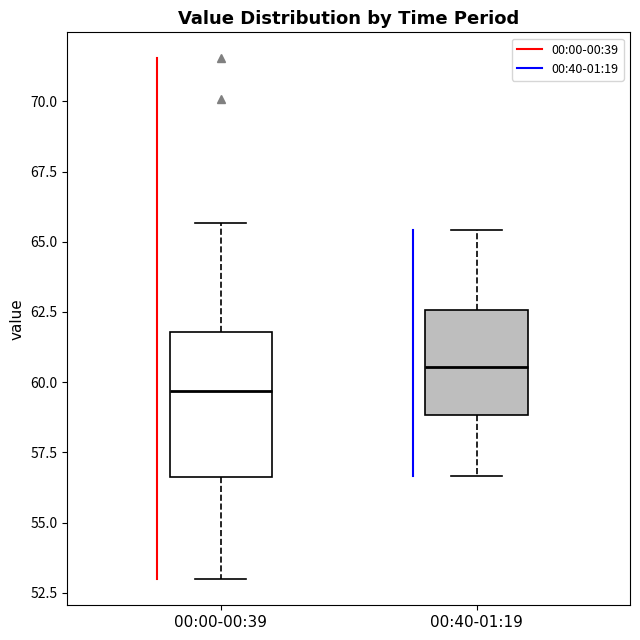

Comparing the boxes themselves (not the whiskers), which one is the tallest?

00:00-00:39